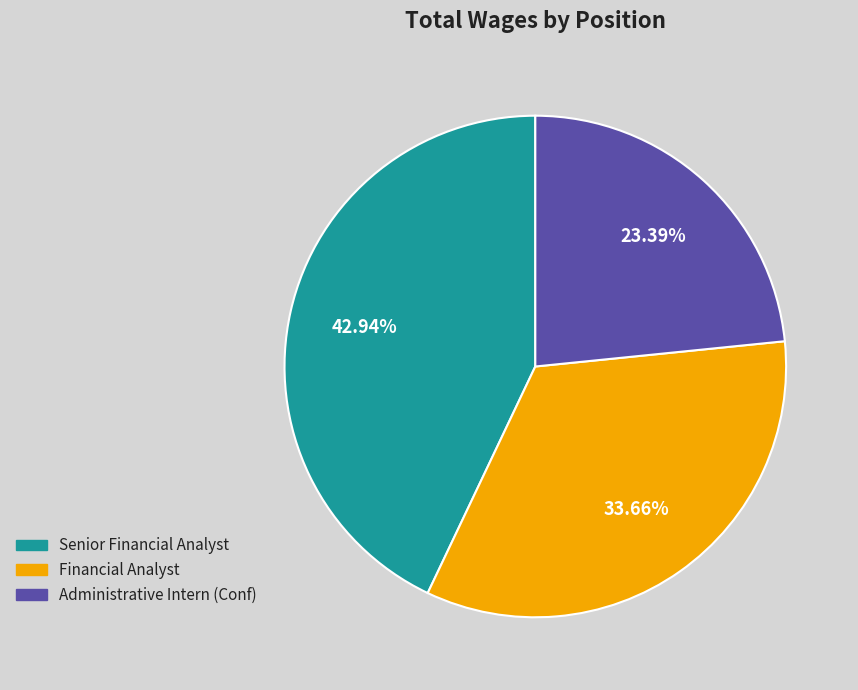

Which has a higher value, Administrative Intern (Conf) or Senior Financial Analyst?

Senior Financial Analyst